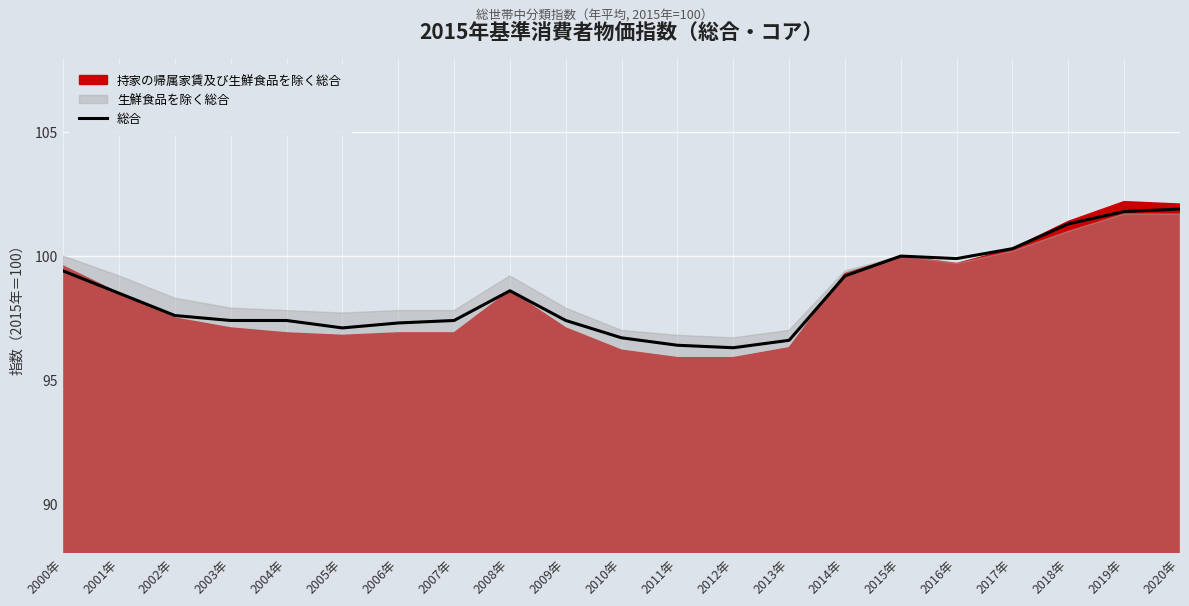

The value at 2014年 is 99.2. True or false?

True